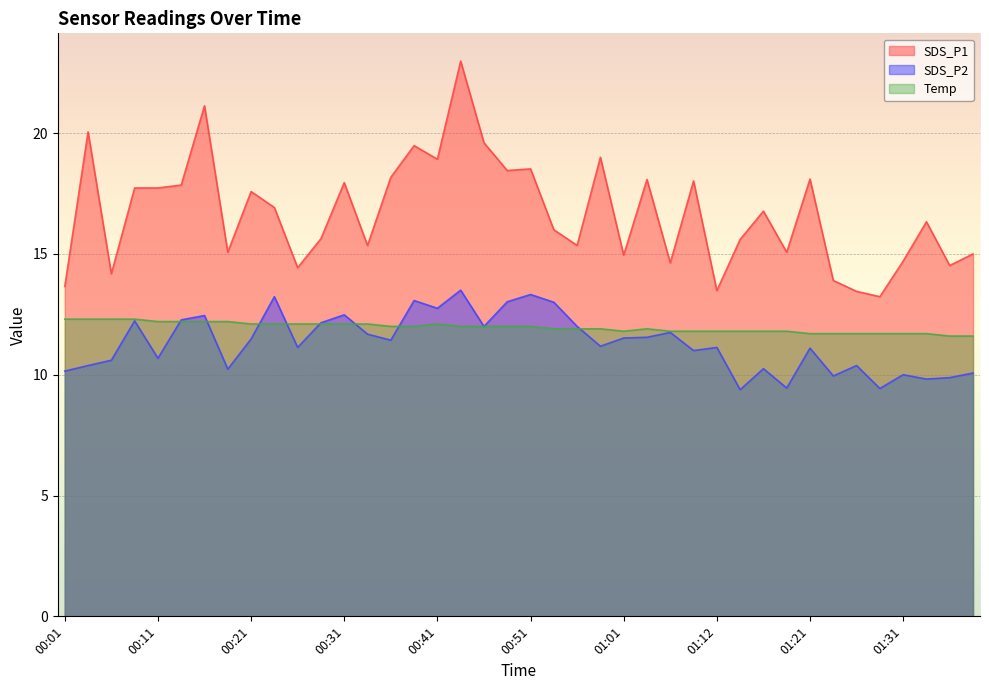

What is the approximate value of SDS_P2 at 01:14?

9.4